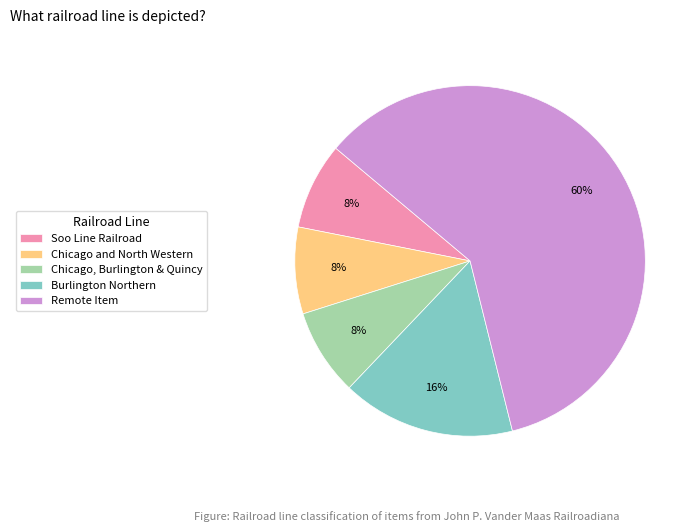

To the nearest percent, what is the average slice percentage?

20%